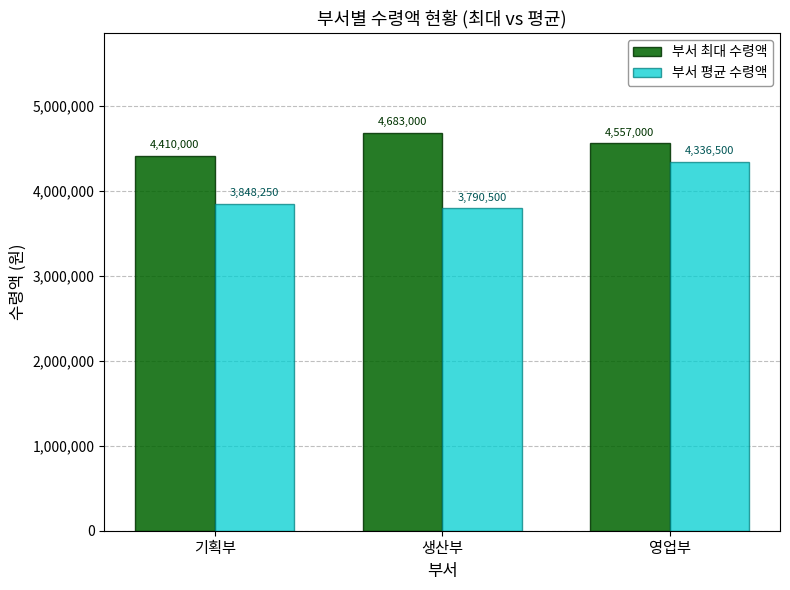

The value of 부서 평균 수령액 at 생산부 is 1528840. True or false?

False